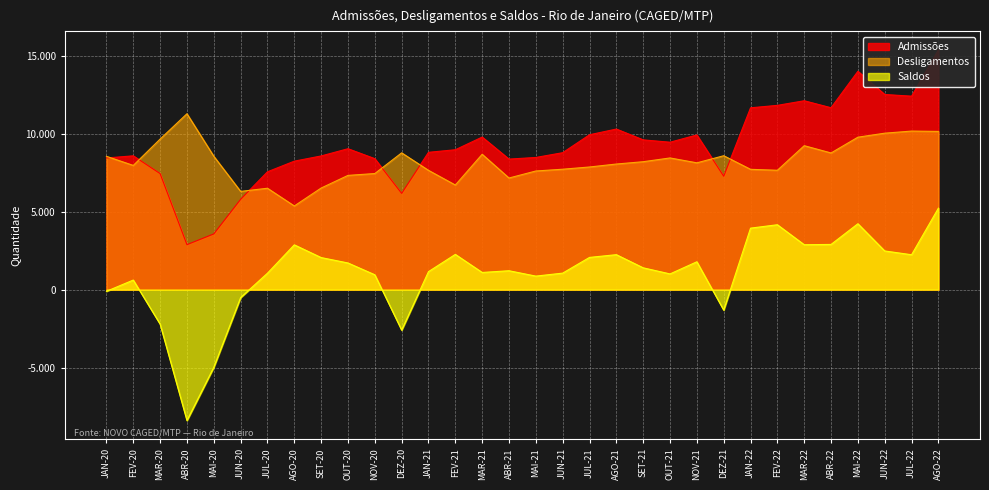

Which series has the widest spread of values?

Saldos